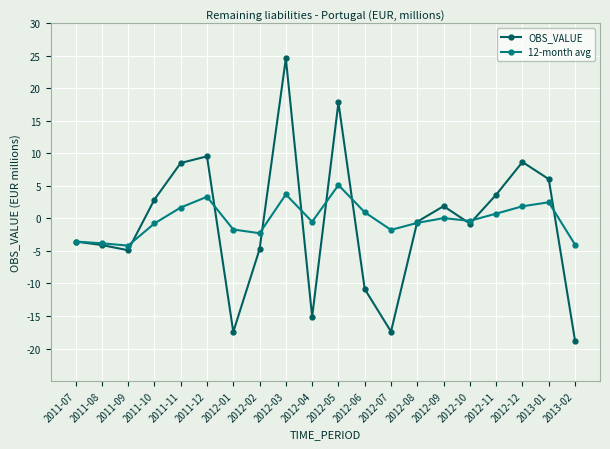

At which category is the sum across all series the highest?

2012-03